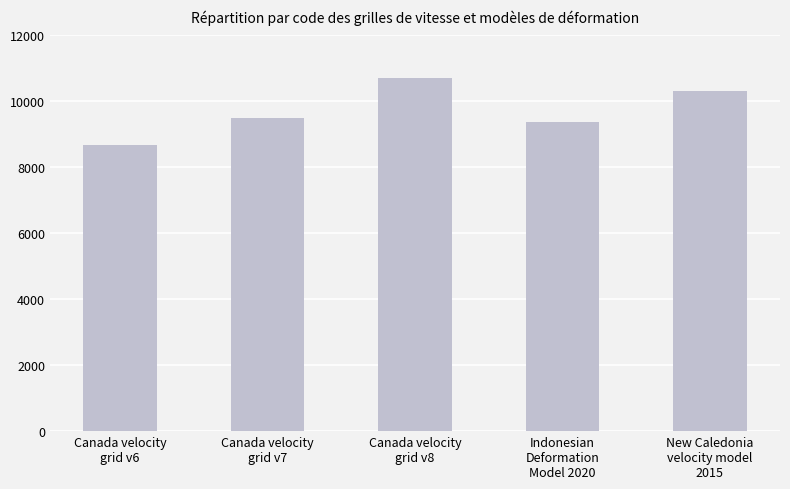

What is the approximate value at Canada velocity
grid v6?

8676